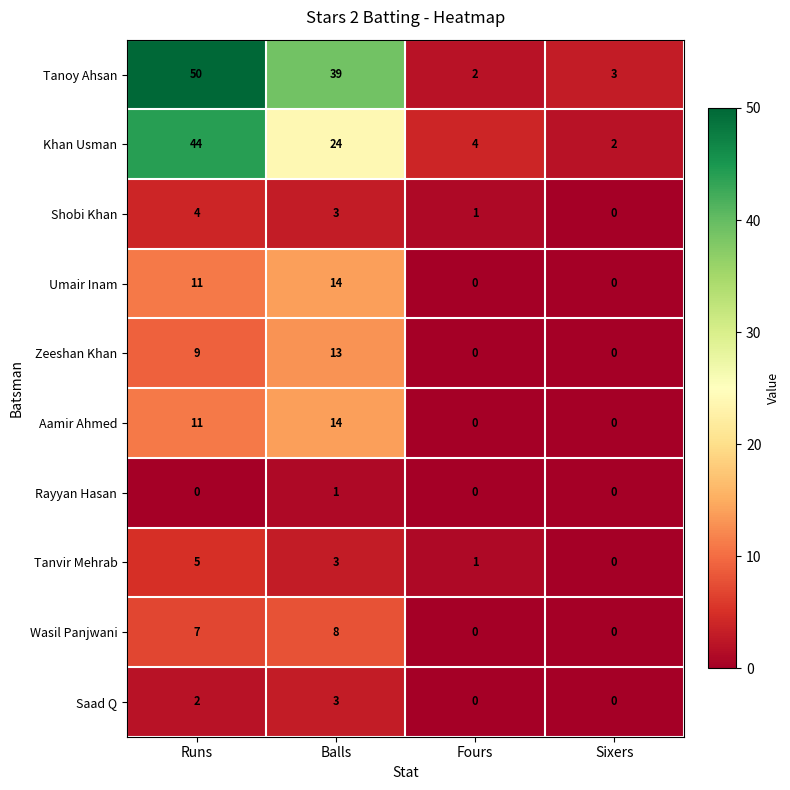

Between Balls and Fours, which series saw the biggest shift?

Tanoy Ahsan